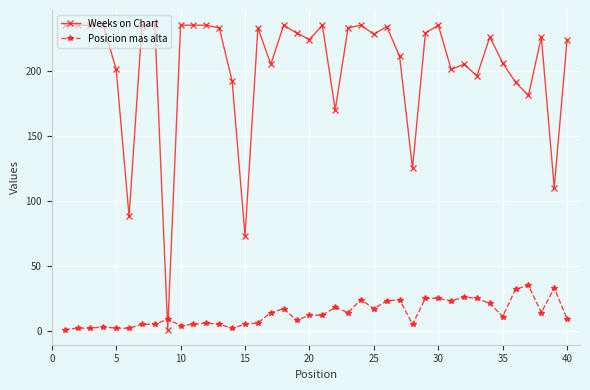

What is the difference between the second highest and second lowest values in the Posicion mas alta series?

31